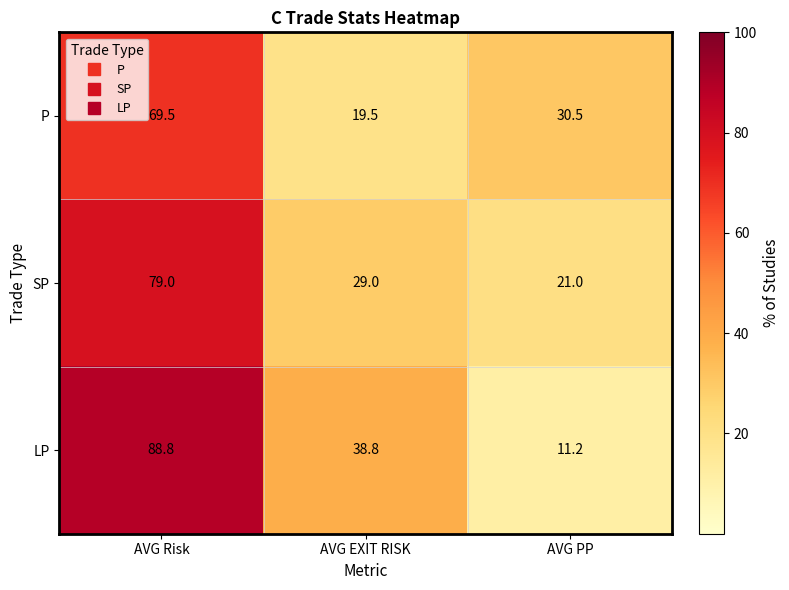

What is the difference between the highest and lowest values at AVG Risk?

19.3